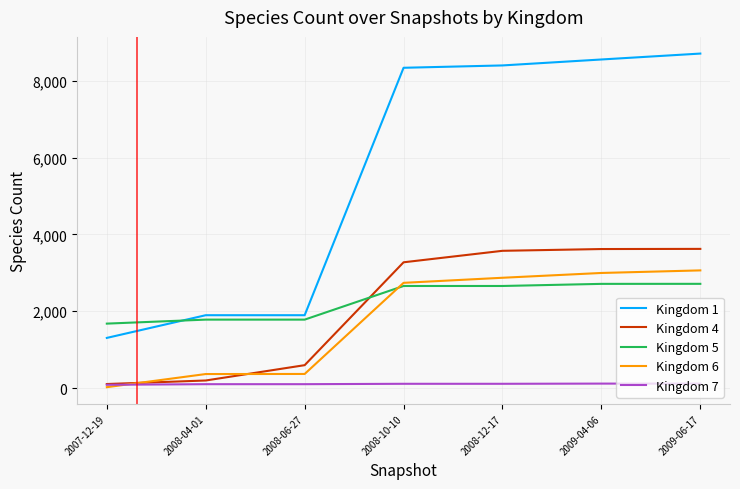

Which series has the largest range (max minus min)?

Kingdom 1